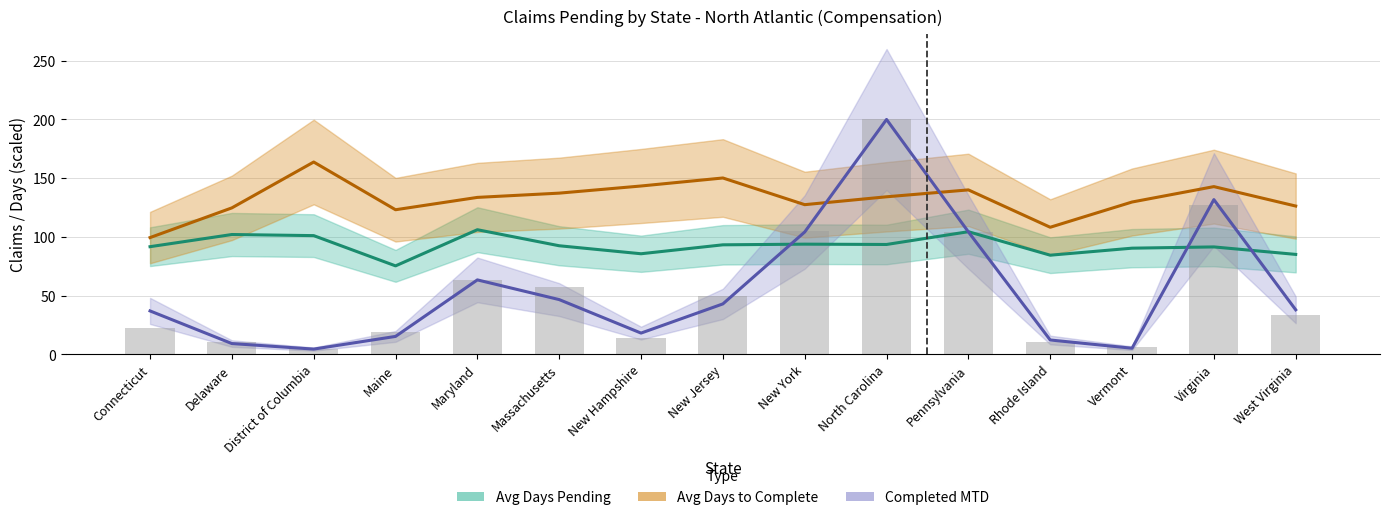

At which label does Avg Days to Complete first exceed 133?

District of Columbia